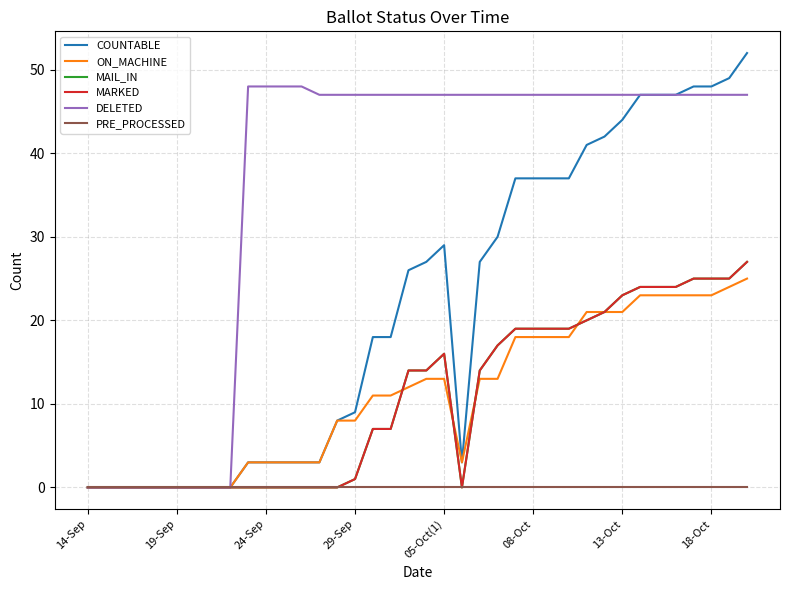

At which label is COUNTABLE closest to 26?

18